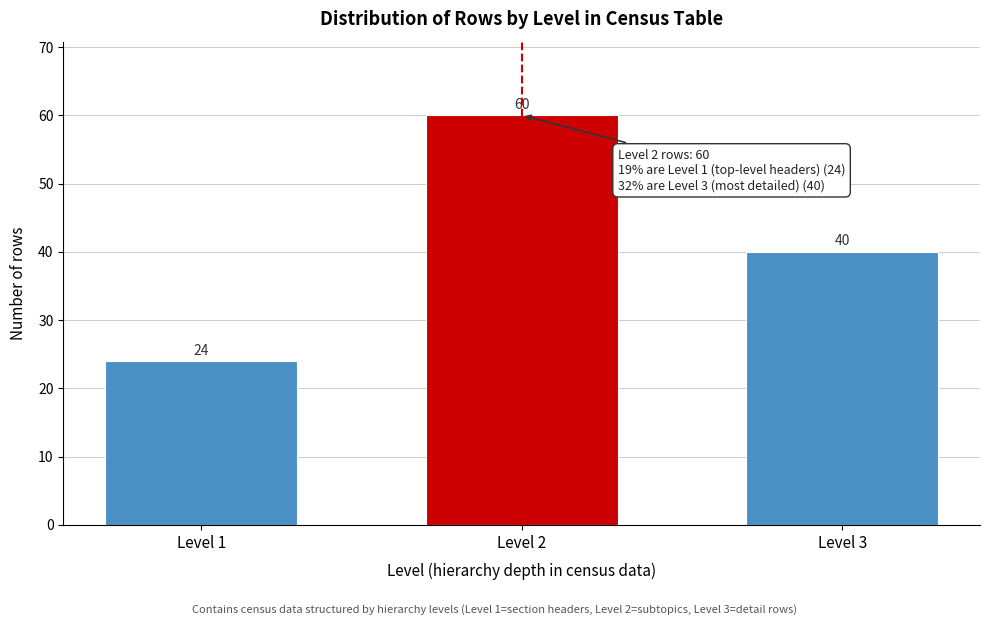

Reading left to right, what are all the values shown in this chart?

24	60	40